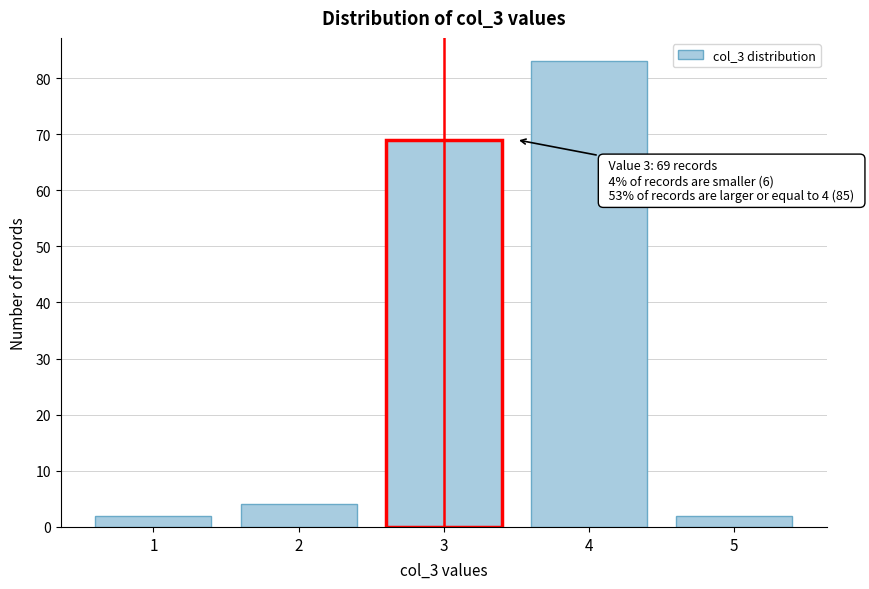

Which range on the x-axis has the tallest bar?

3.5 to 4.5